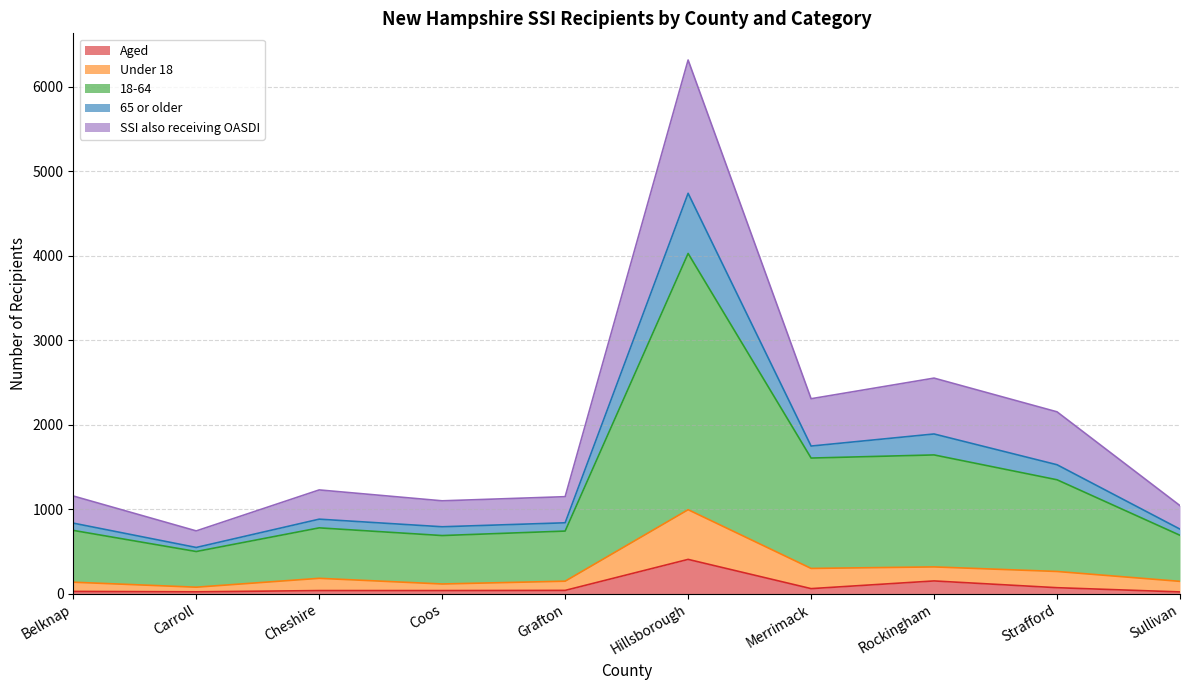

What is the highest value of the Aged series?

407